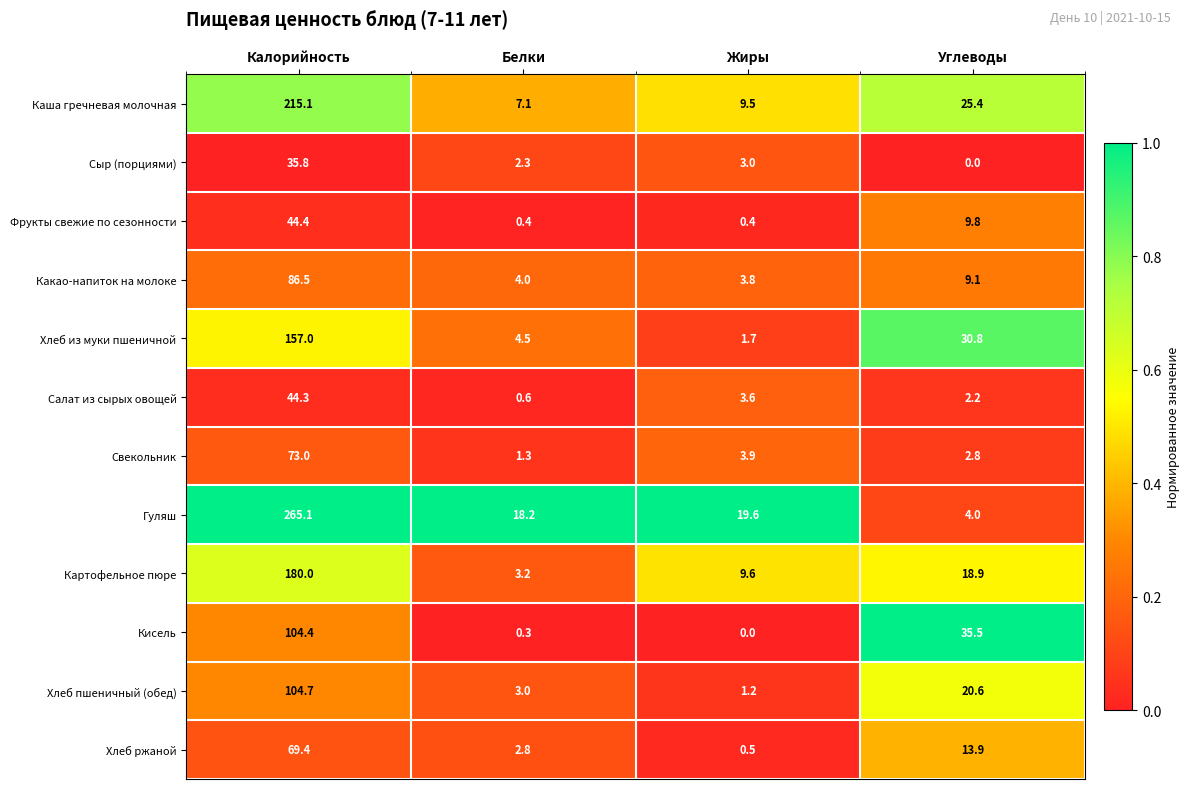

Which series has the largest range (max minus min)?

Гуляш